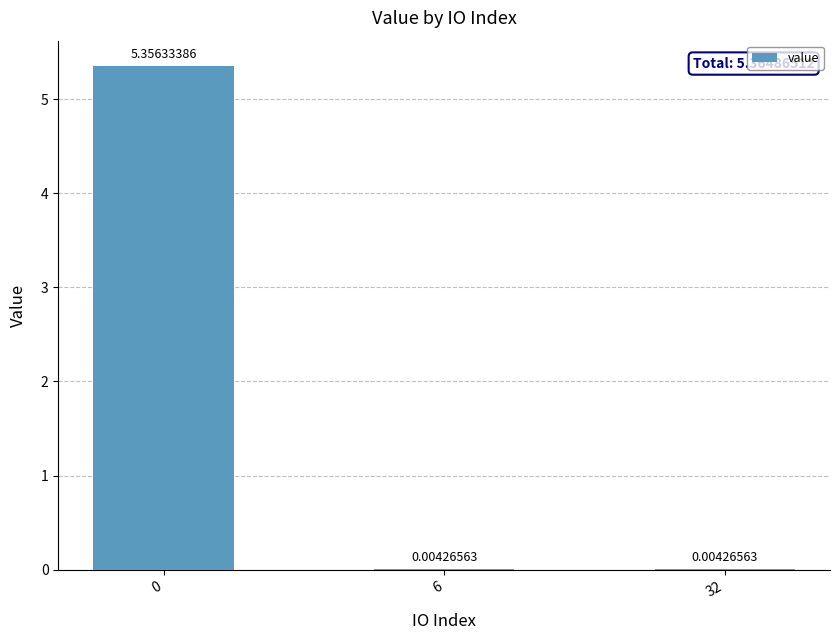

List the labels in order of value, largest first.

0, 6, 32